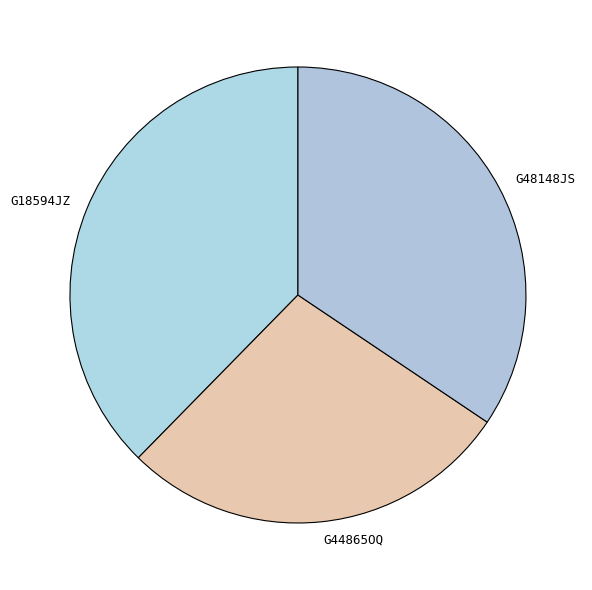

What is the largest slice in the pie chart?

G18594JZ